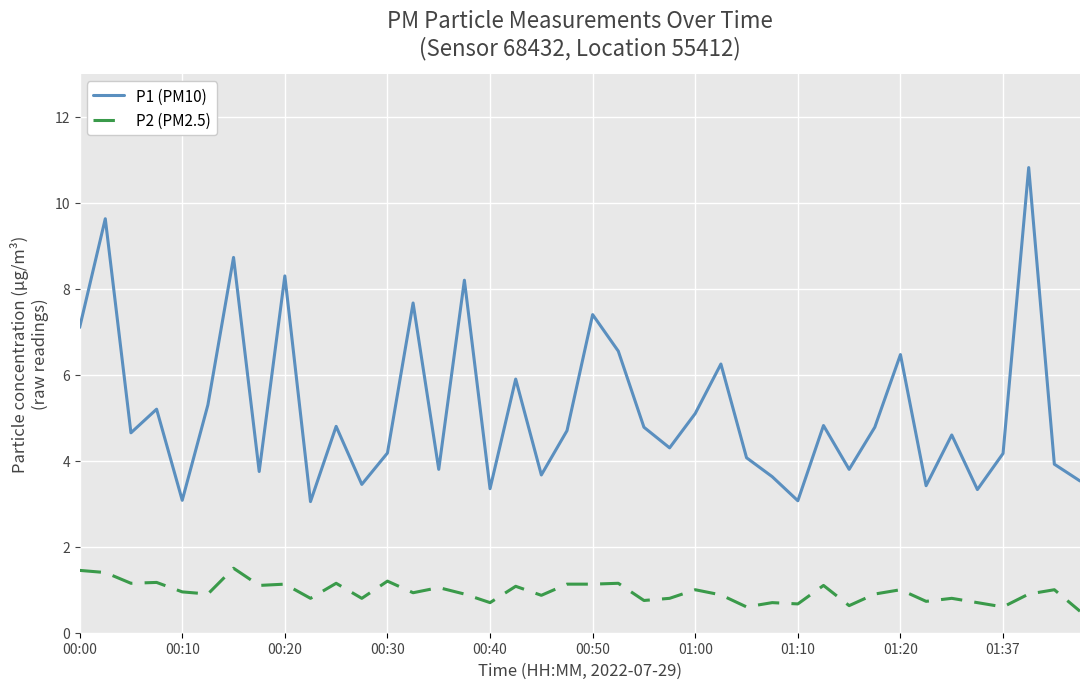

True or false: P1 (PM10) and P2 (PM2.5) cross at least once.

False